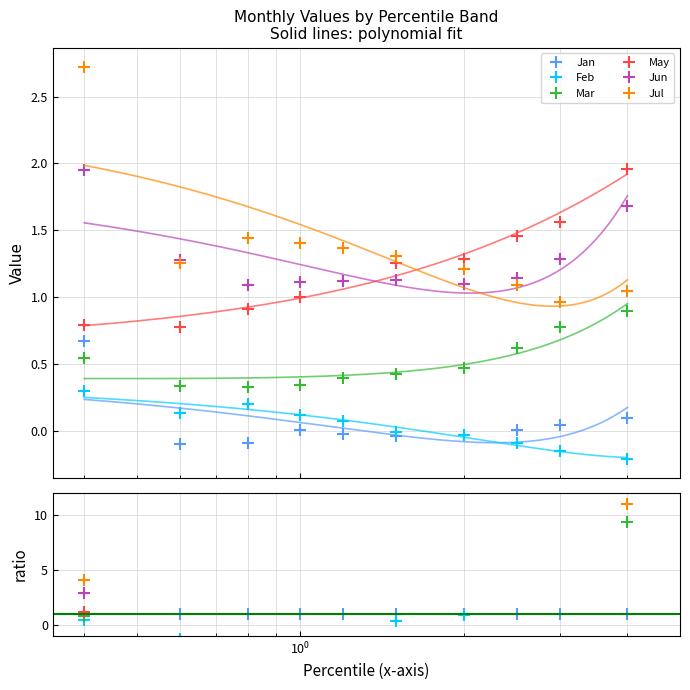

How many categories are shown in the chart?

10